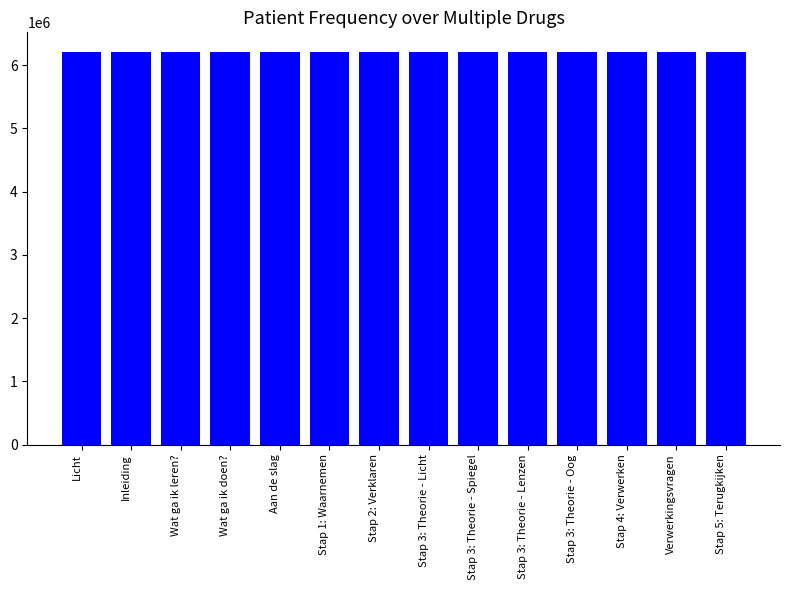

Approximately how many times larger is the value at Wat ga ik doen? compared to Stap 1: Waarnemen?

1.0